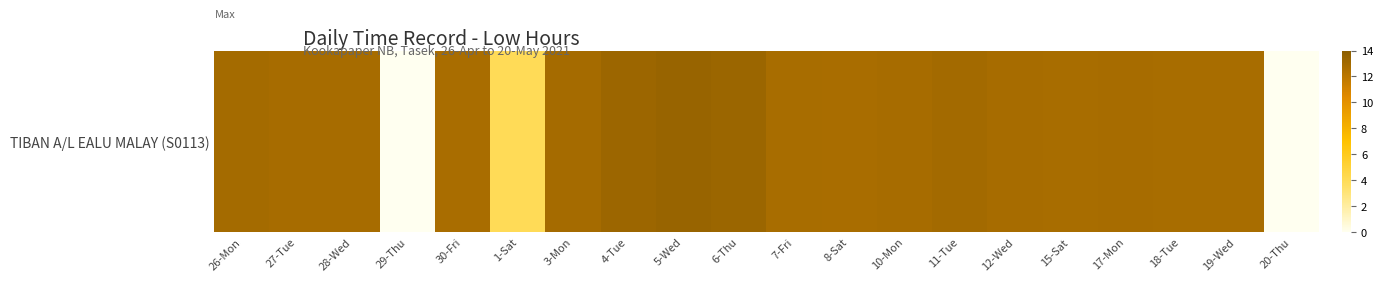

What is the sum of all values?

223.4